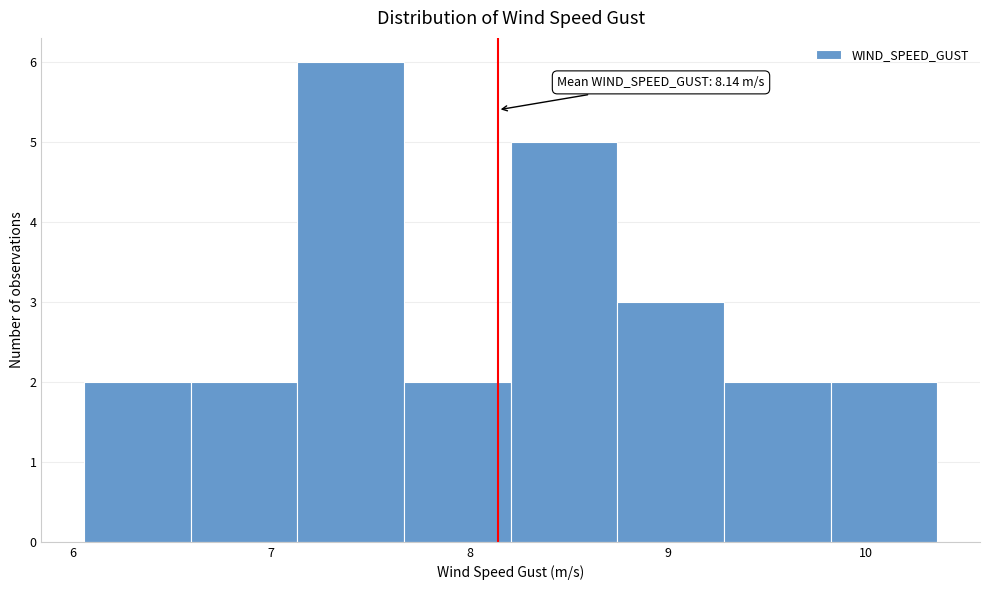

Which range on the x-axis has the tallest bar?

7.1 to 7.7